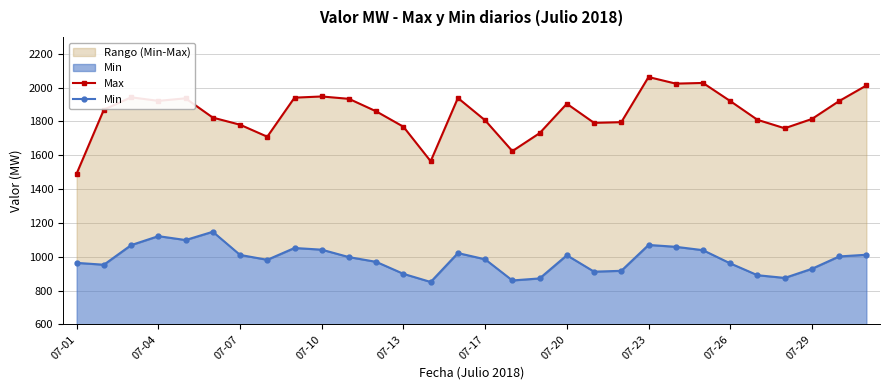

Is it true that Max equals 968 at 07-17?

False